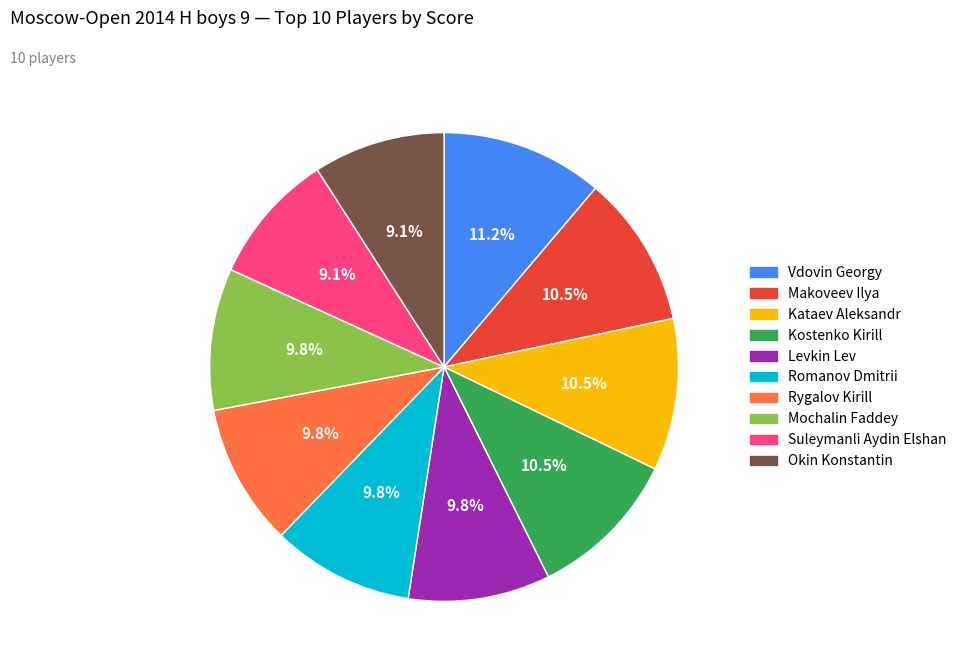

Combined, do Kataev Aleksandr and Suleymanli Aydin Elshan account for over 50%?

No